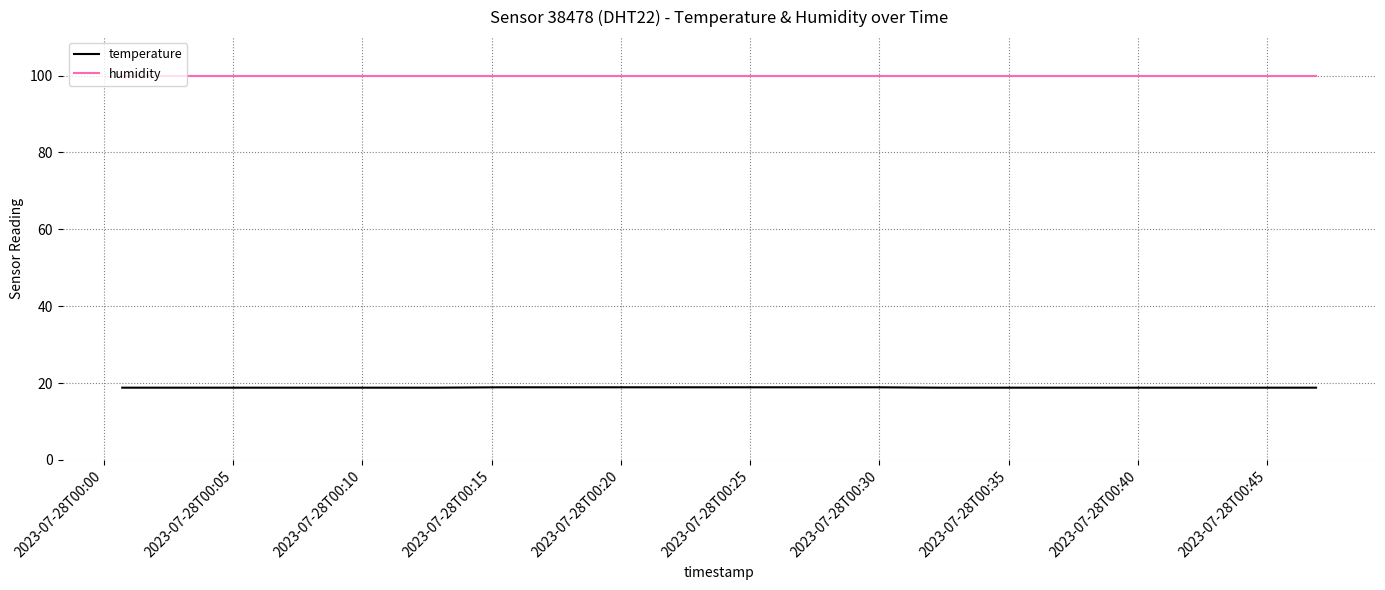

What is the smallest value displayed?

18.8